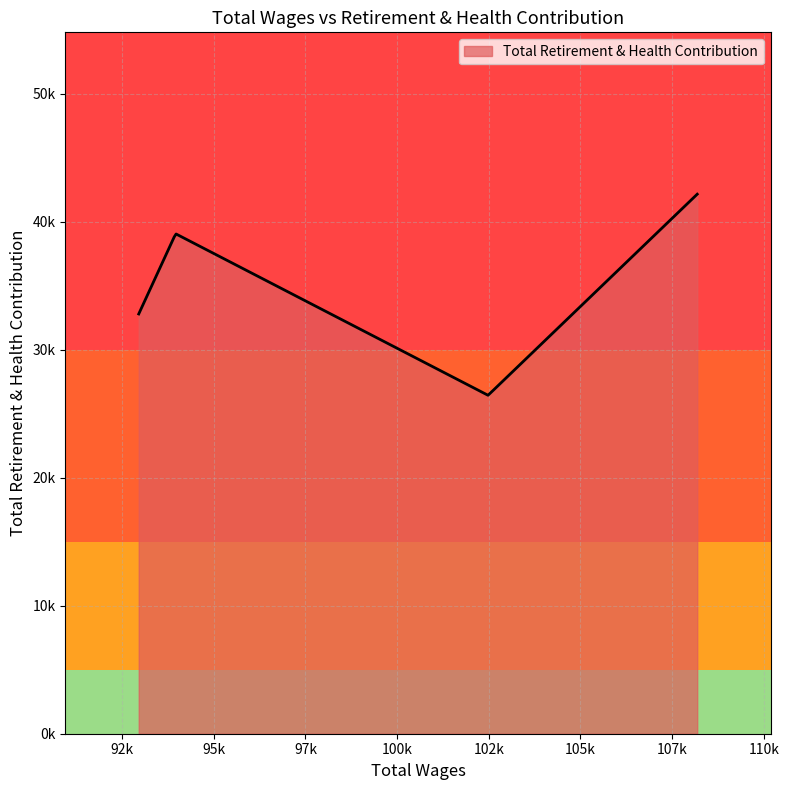

Is this an area chart (filled region under the line)?

Yes